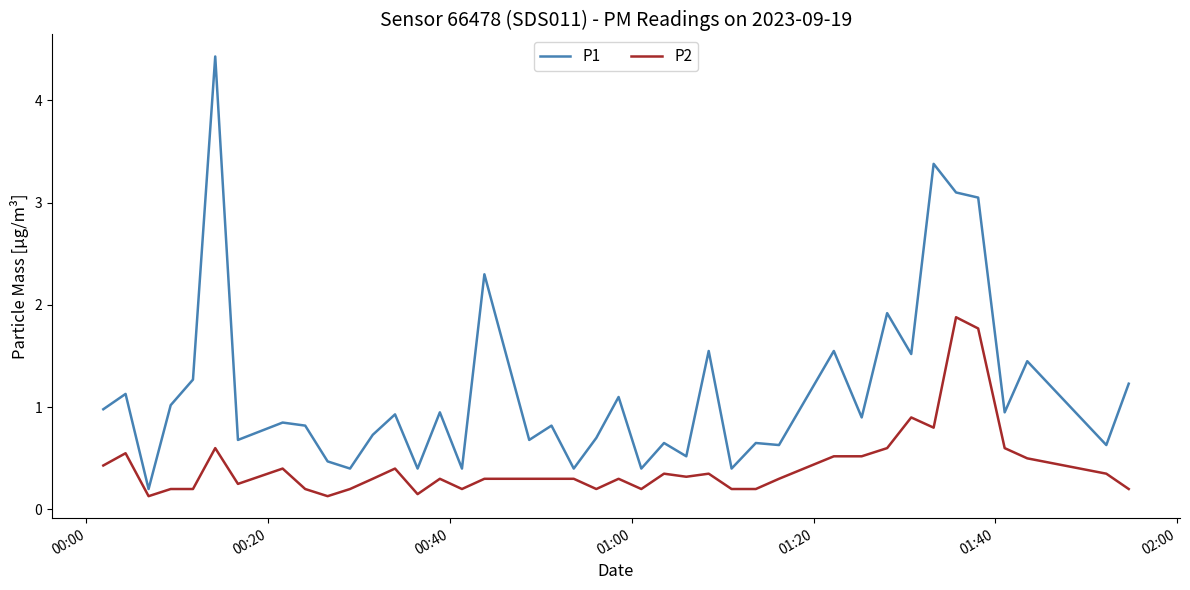

Which series has the largest range (max minus min)?

P1